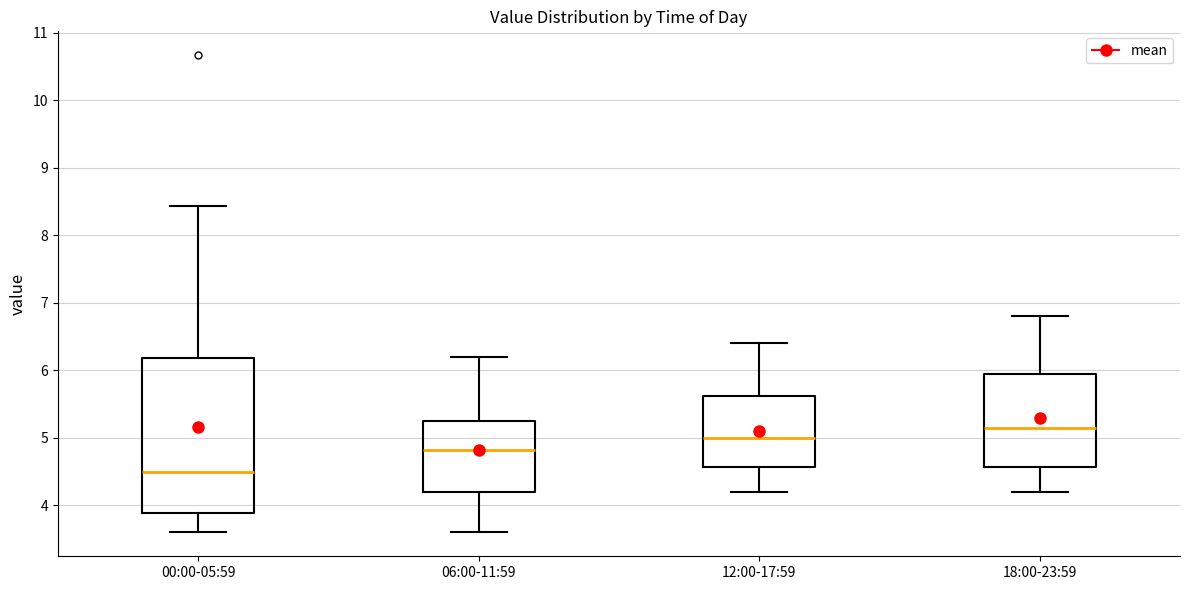

Where does the median line of the box for 00:00-05:59 sit on the y-axis? The values are not printed on the chart, so give them approximately, as read against the axis.

4.5